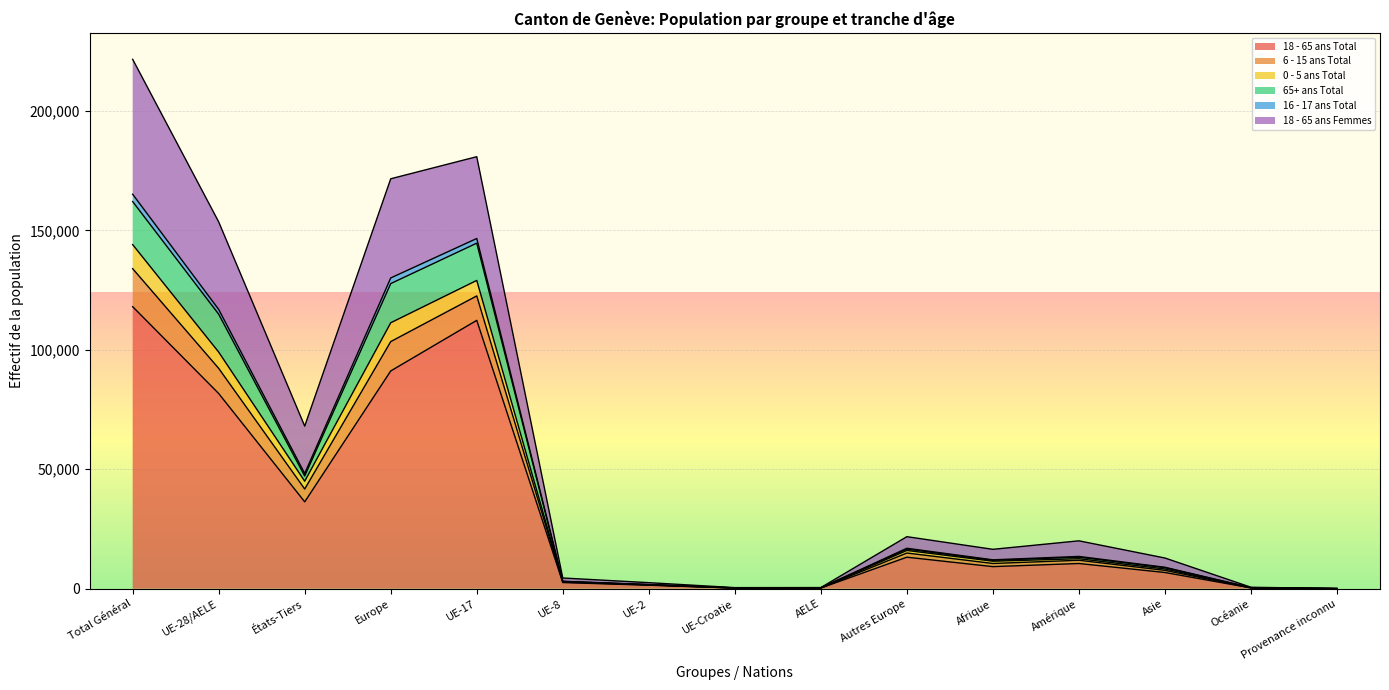

At which category is the sum across all series the highest?

Total Général